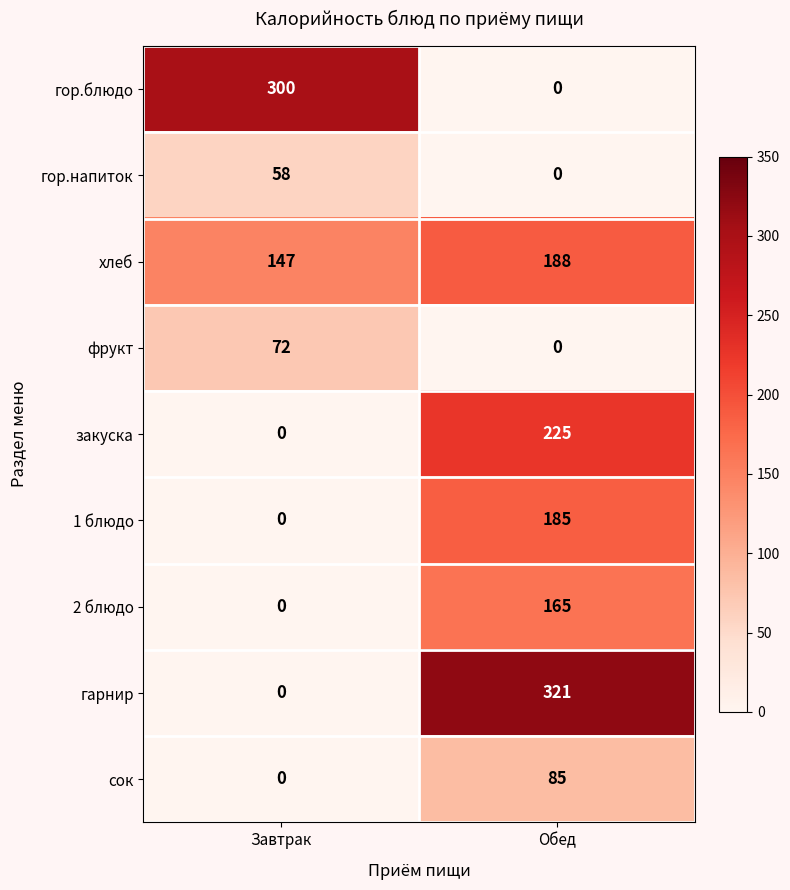

What is the average value of the гор.блюдо series?

150